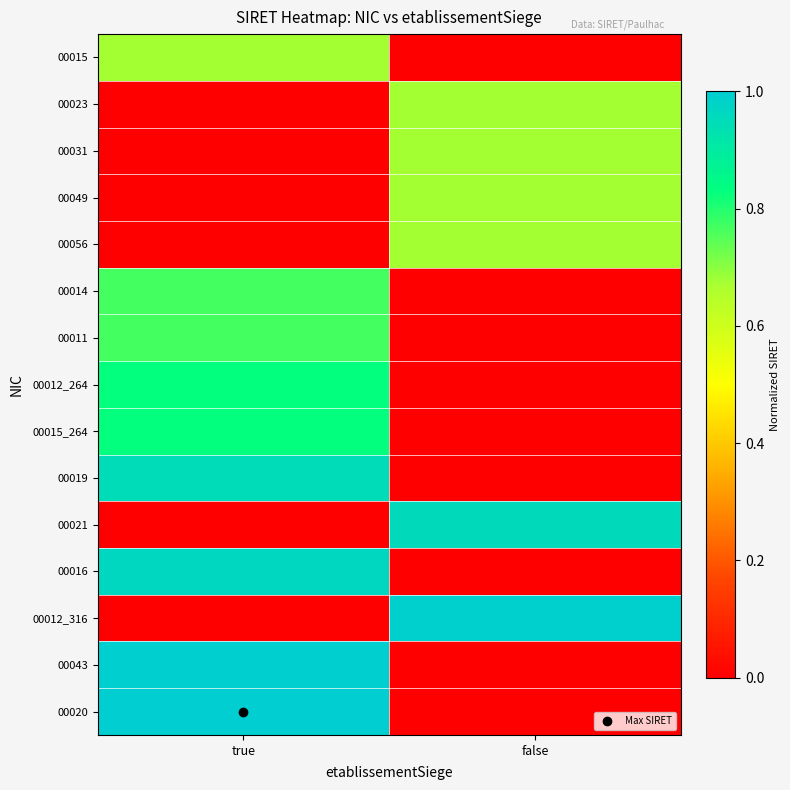

At which category is the sum across all series the highest?

true